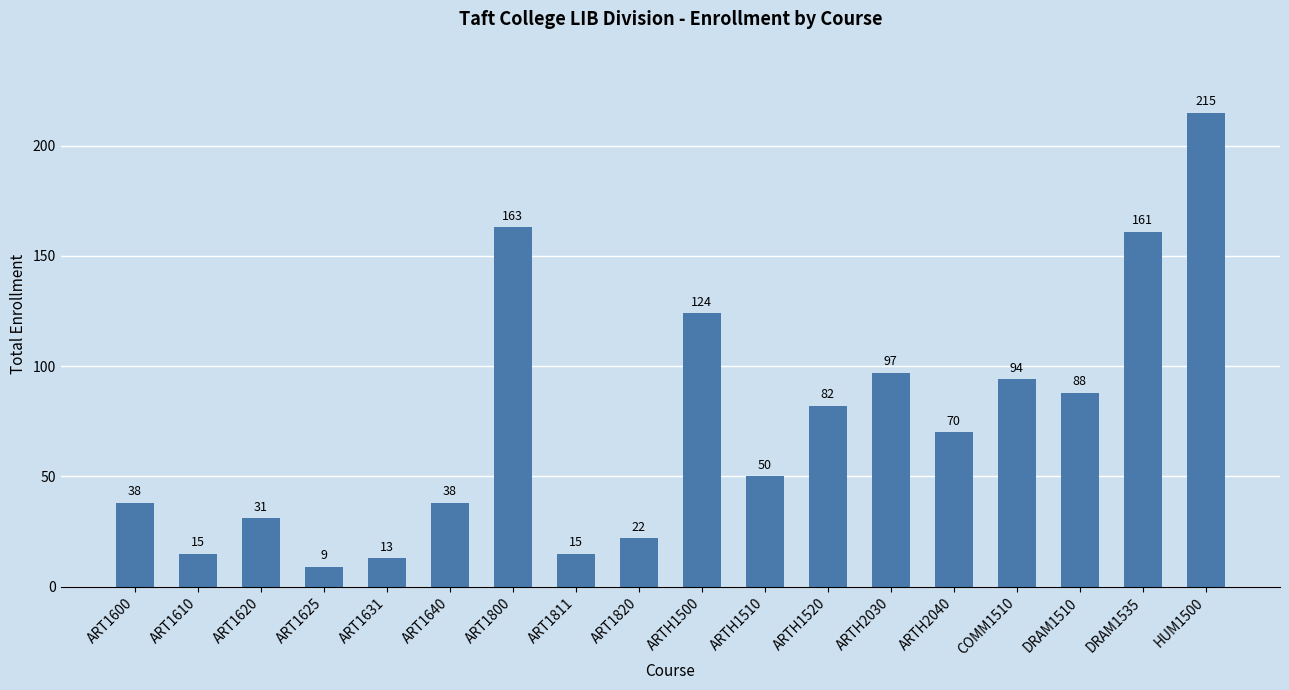

What is the sum of the values at ARTH1500 and ARTH1510?

174